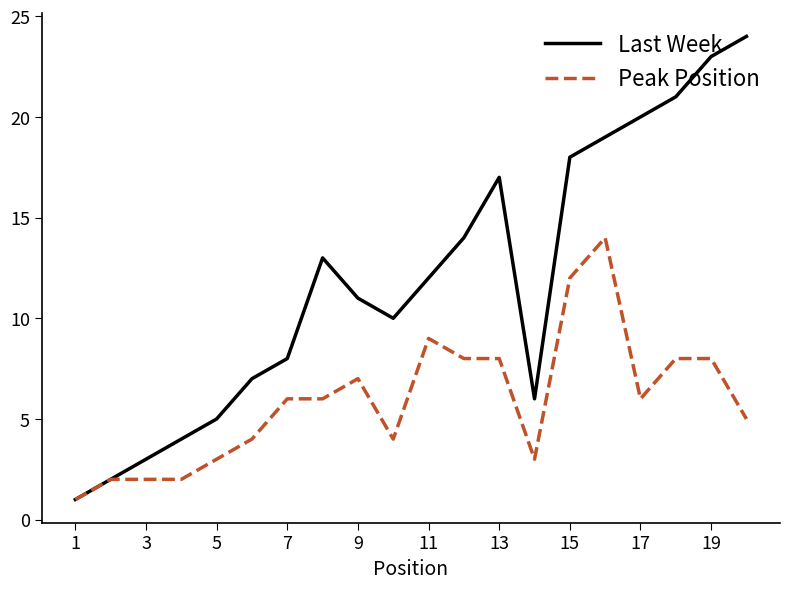

What is the maximum value shown in the chart?

24